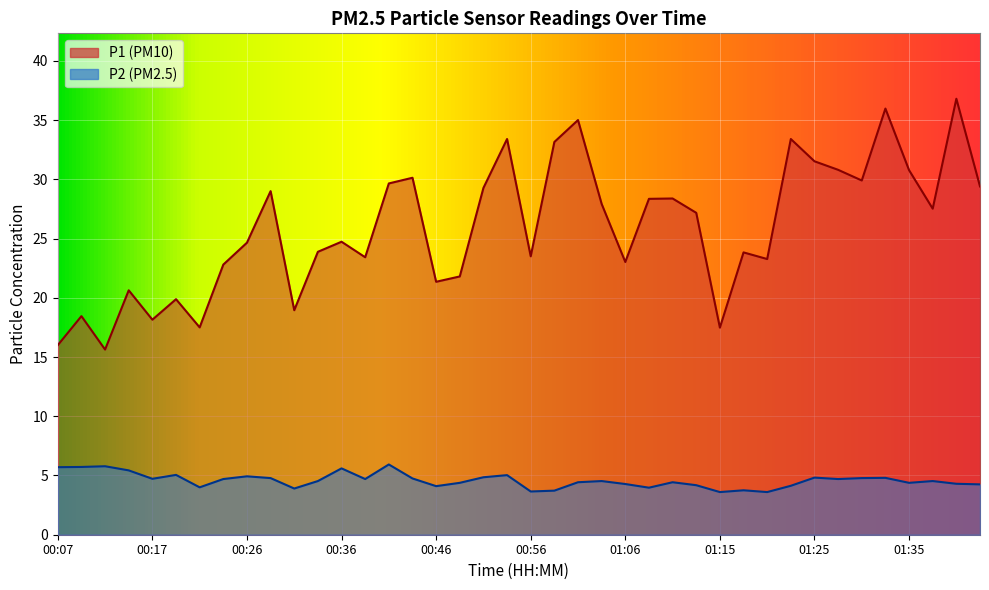

What is the difference between the highest and lowest values at 01:25?

26.7